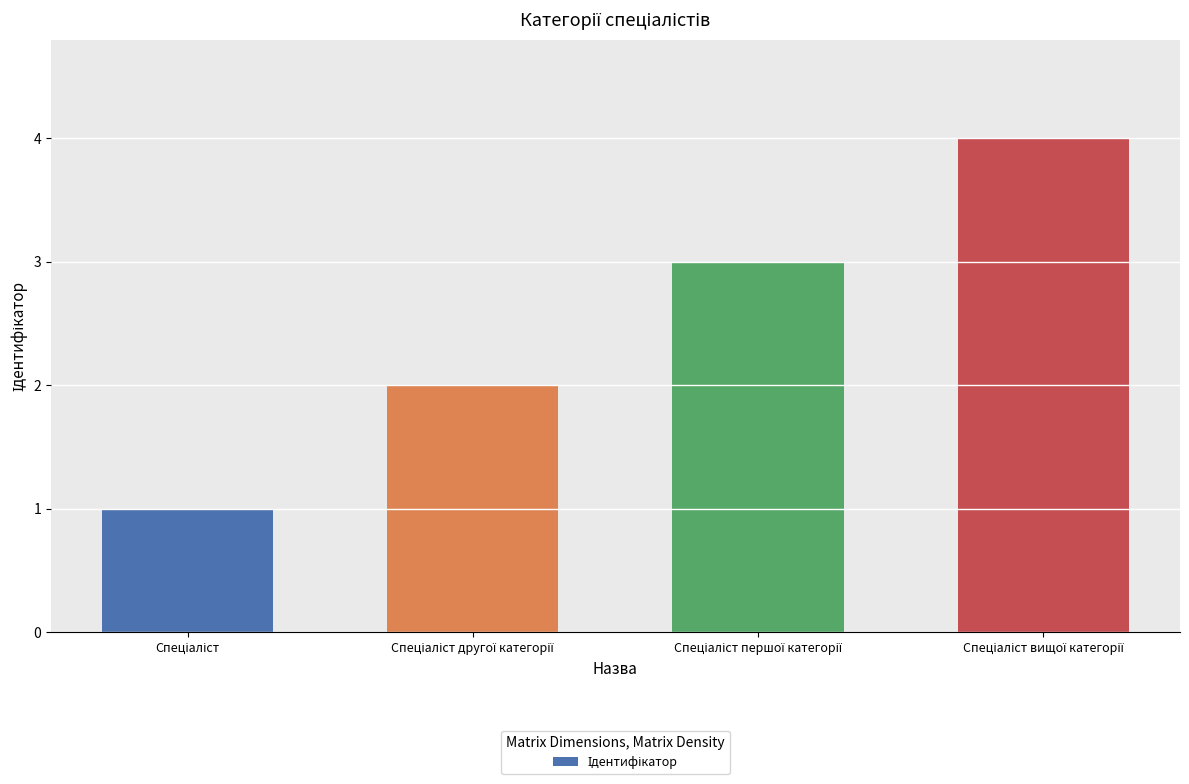

What is the sum of all values?

10